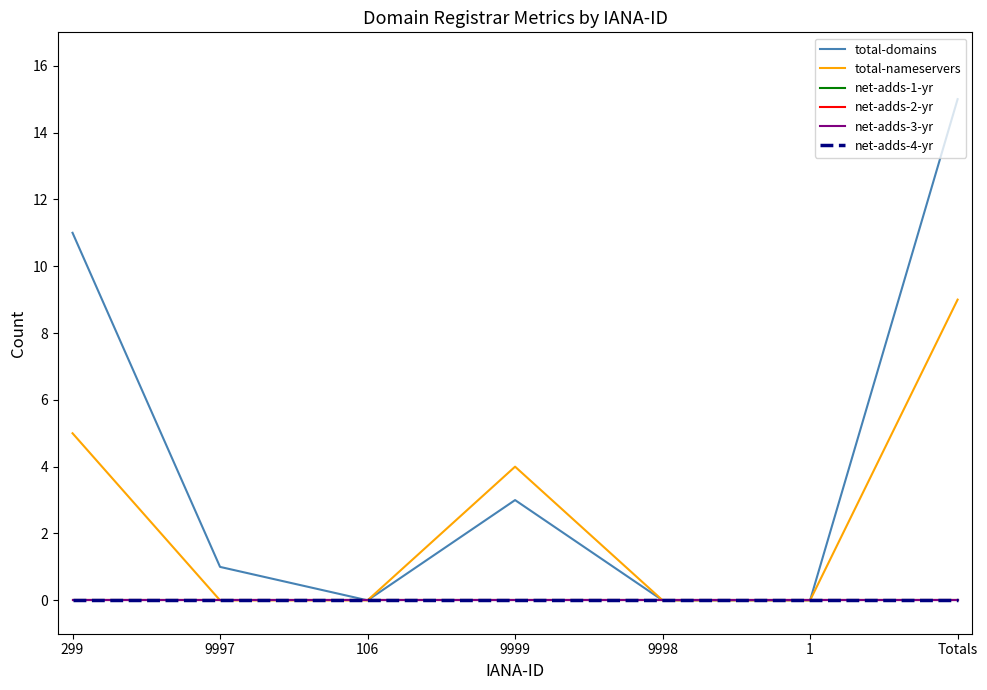

At how many categories does at least one series exceed 13?

1